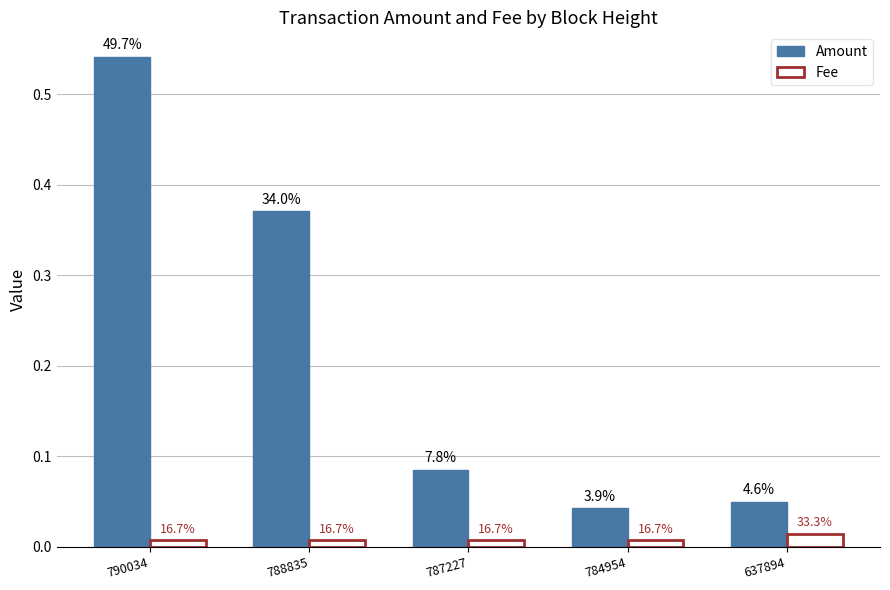

Reading right to left, transcribe all the data shown in this chart.

Amount: 0.1	0.0	0.1	0.4	0.5
Fee: 0.0	0.0	0.0	0.0	0.0